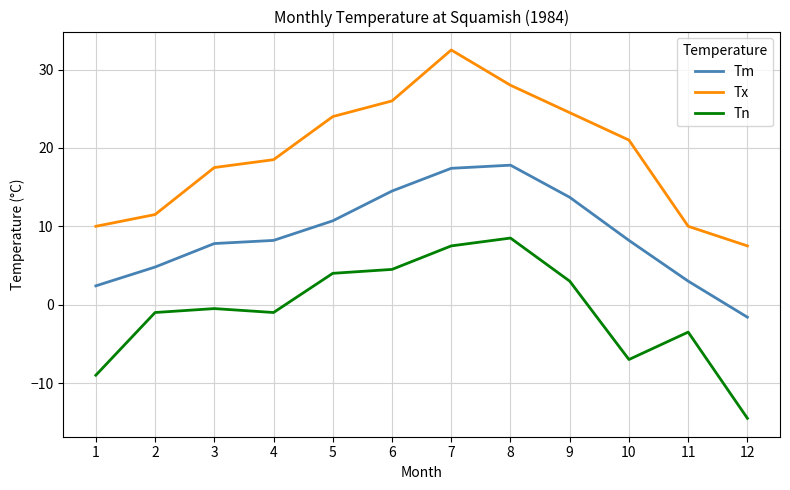

What is the difference between the maximum and minimum values in the Tx series?

25.0